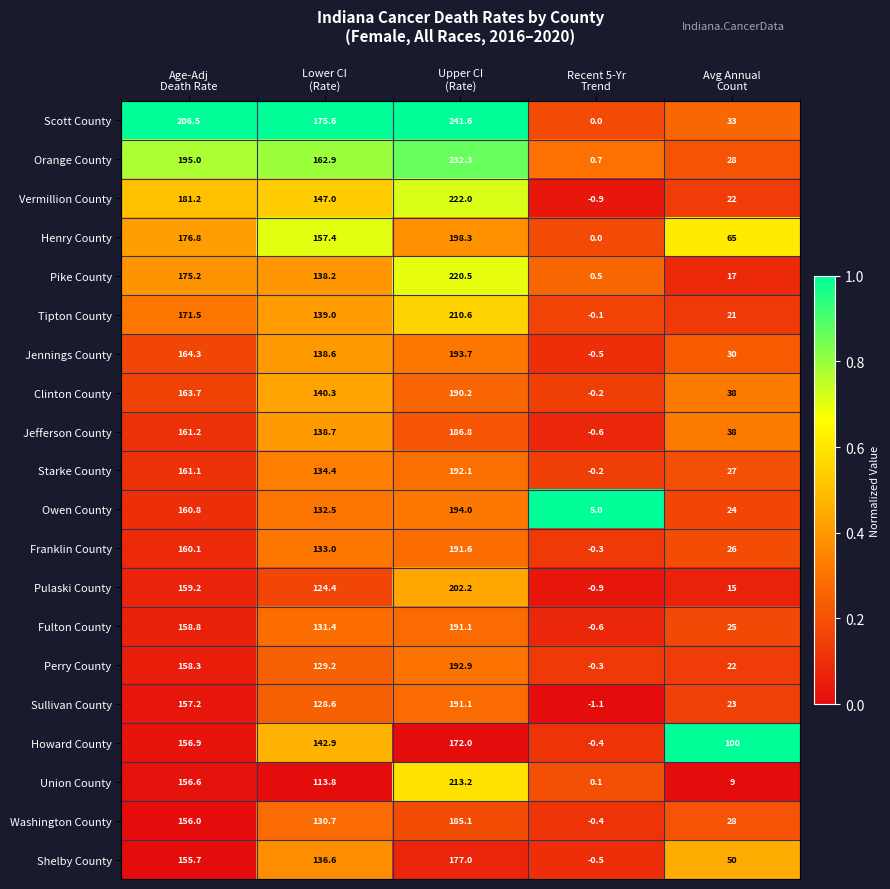

At how many categories does at least one series exceed 132?

3